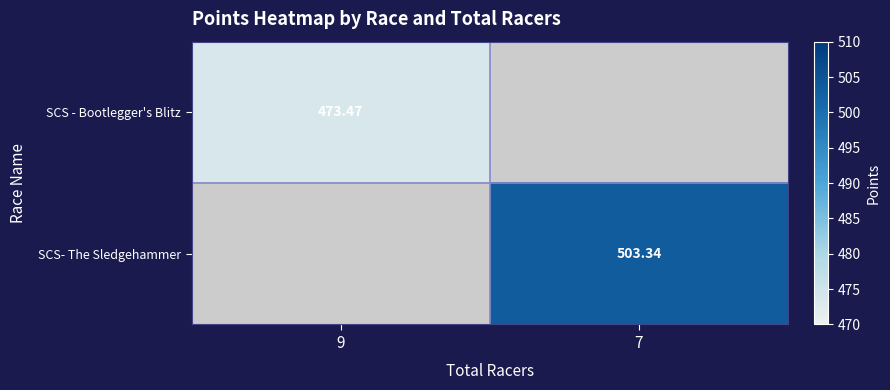

Is the value of SCS- The Sledgehammer at 7 greater than the value of SCS - Bootlegger's Blitz at 9?

Yes